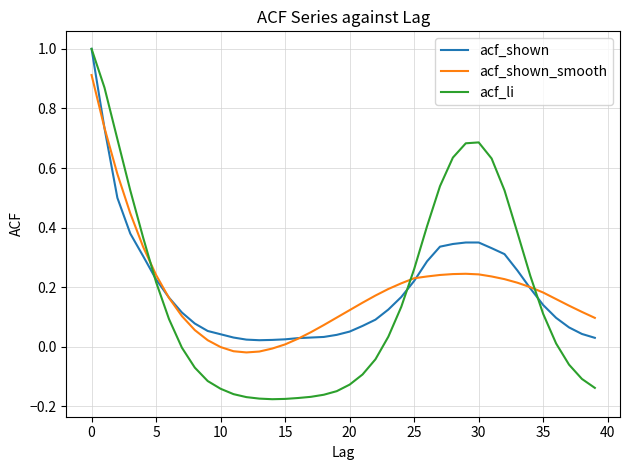

What is the greatest value displayed?

1.0